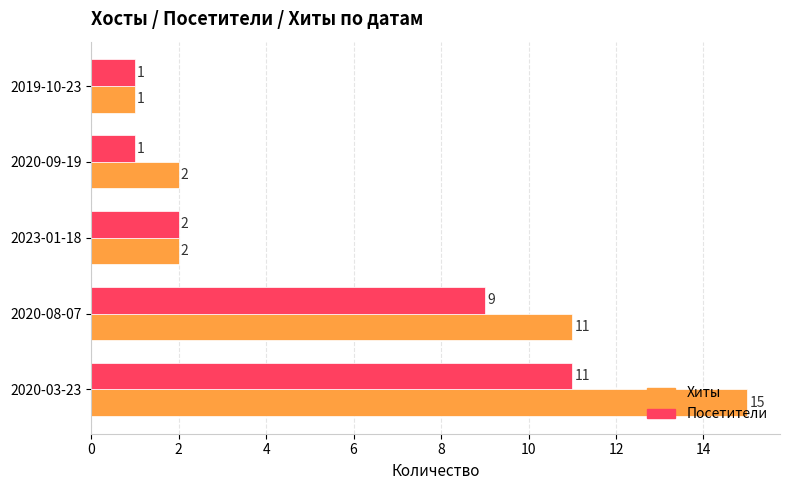

Count the number of categories in the chart.

5